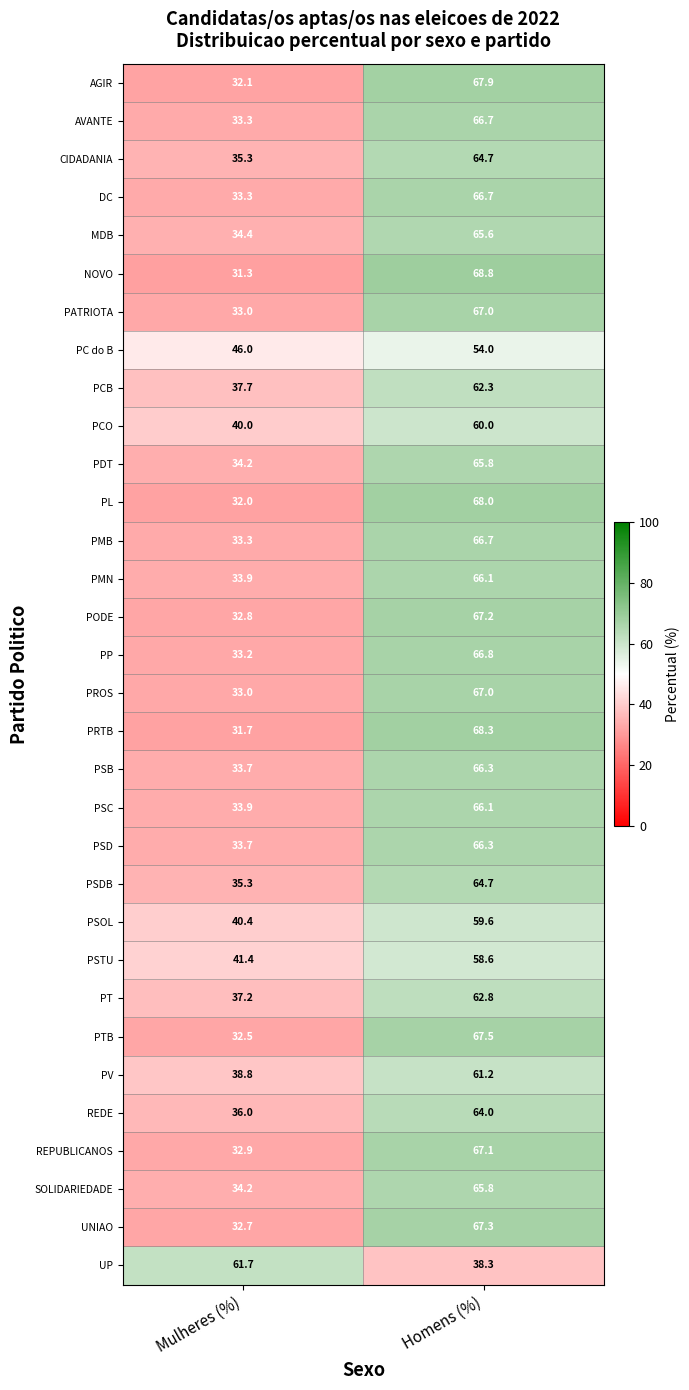

Is it true that PT equals 16.3 at Mulheres (%)?

False